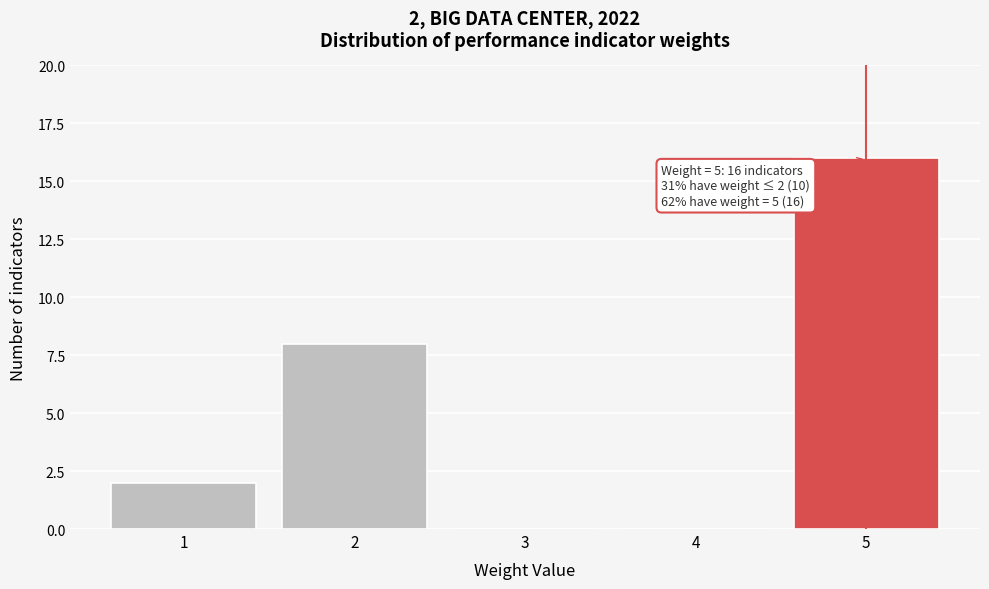

Reading left to right, list all the values displayed in this chart.

1=2	2=8	3=0	4=0	5=16